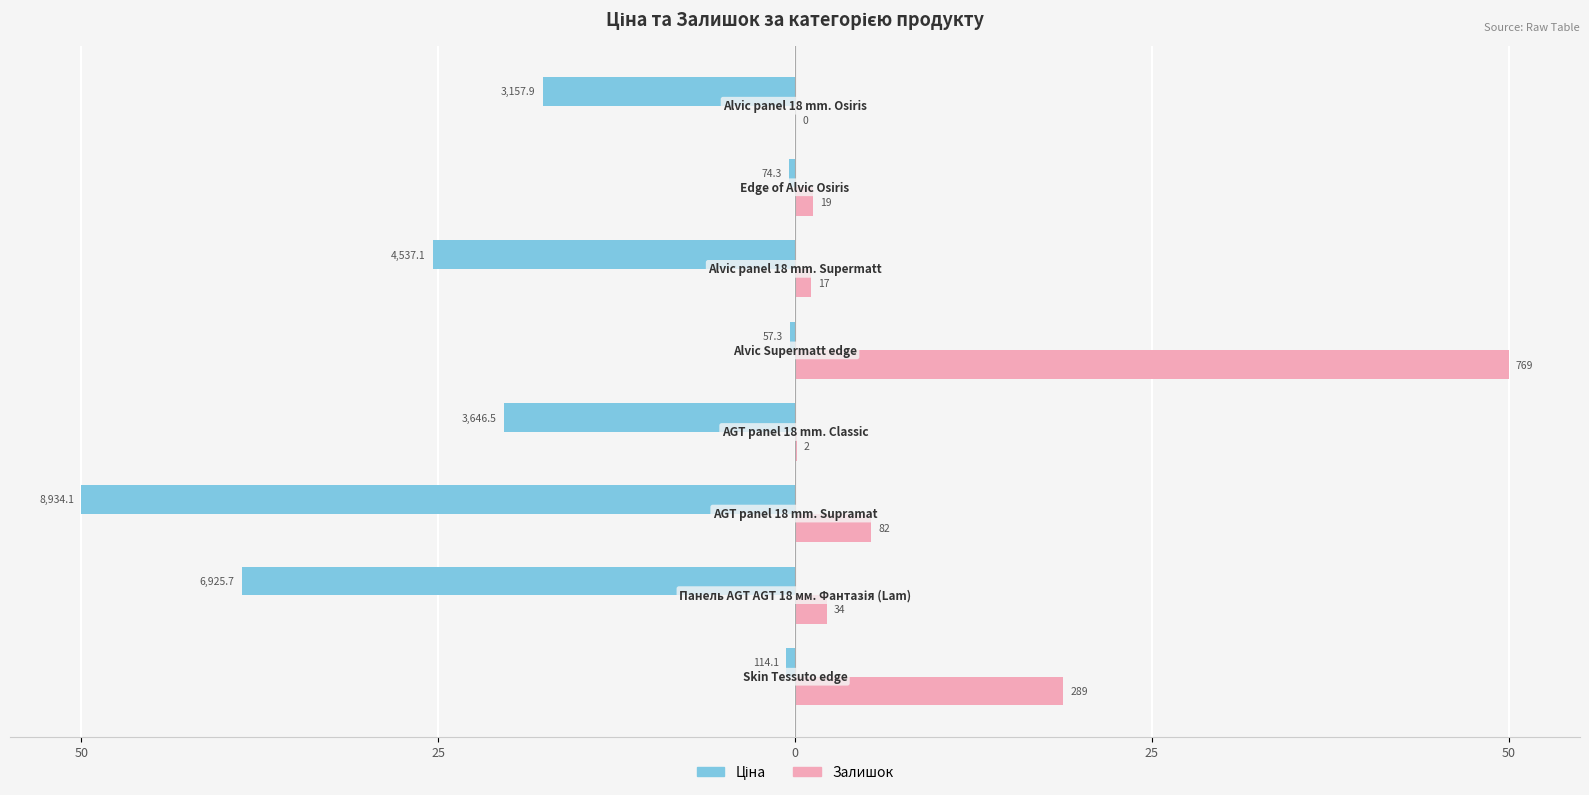

Does the chart contain stacked bars?

No